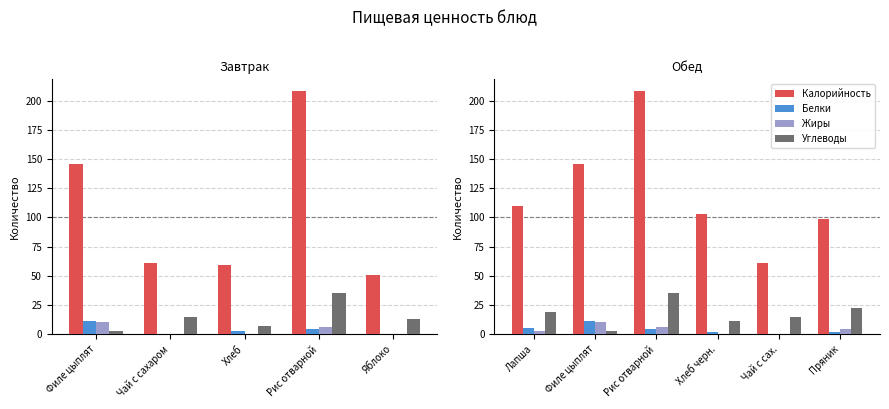

Does the chart contain stacked bars?

No